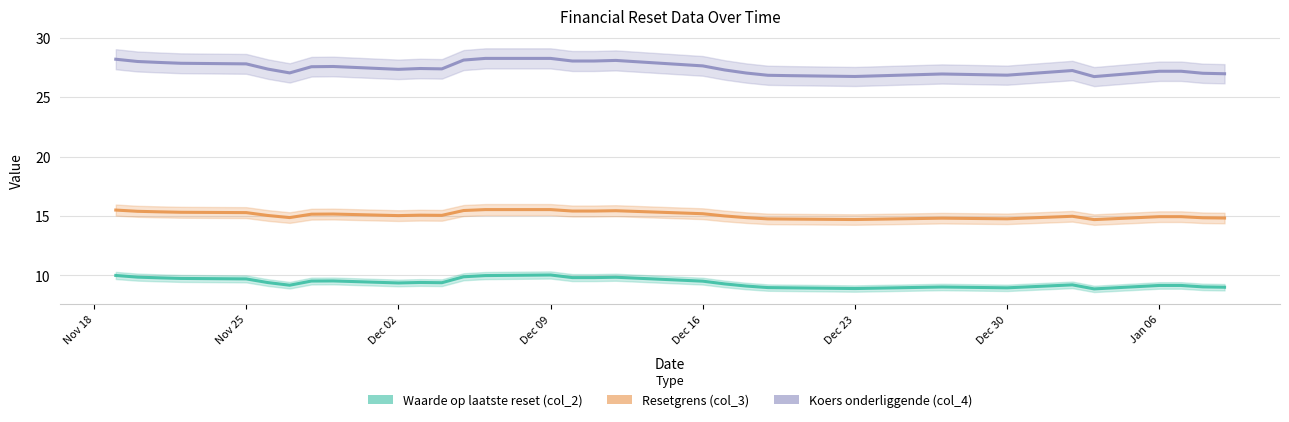

What is the label of the 6th point from the left?

2024-11-26